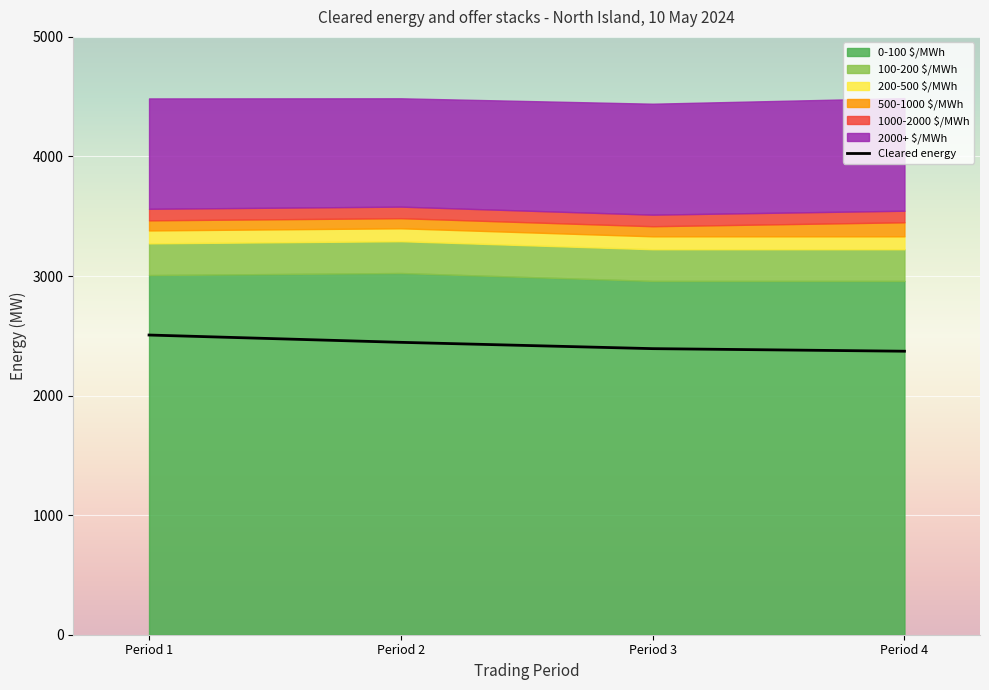

At which label is 500-1000 $/MWh closest to 101?

Period 1